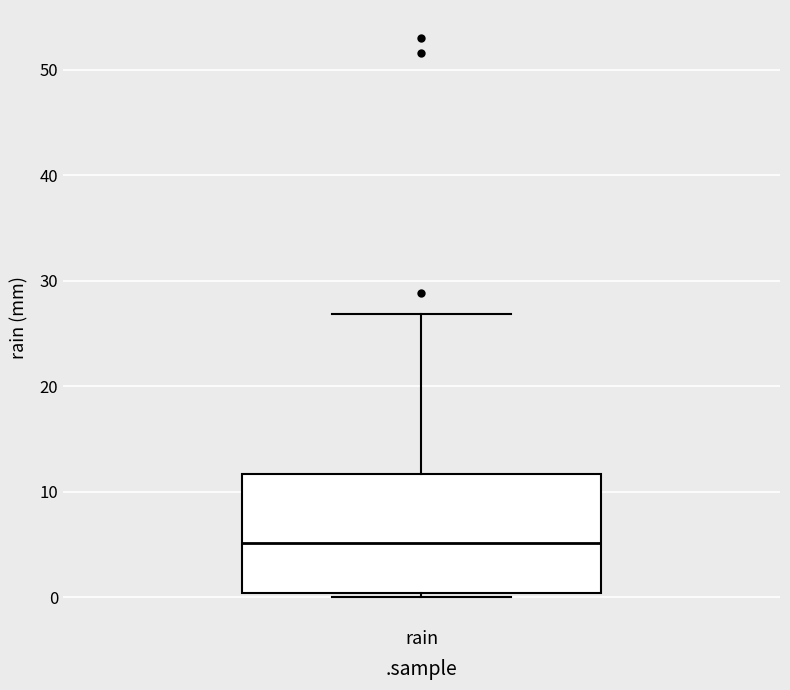

Read this box plot against the y-axis: the position of the median line, the range covered by the box, and the ends of both whiskers. The values are not printed on the chart, so give them approximately, as read against the axis.

median 5, box 0 to 12, whiskers 0 (just below the box's lower edge) to 27